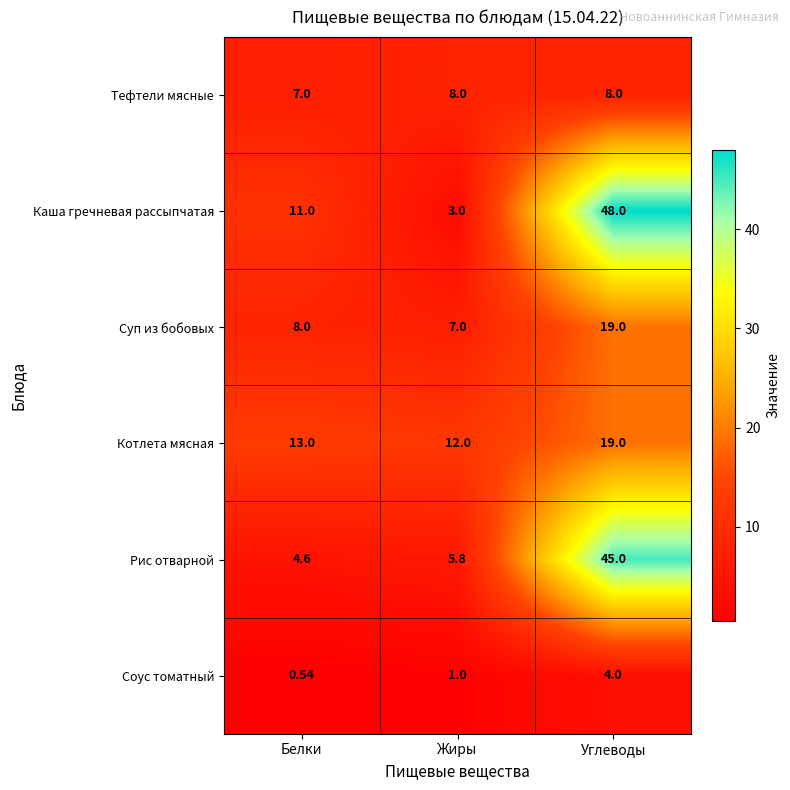

Rank the series at Белки from highest to lowest value.

Котлета мясная, Каша гречневая рассыпчатая, Суп из бобовых, Тефтели мясные, Рис отварной, Соус томатный